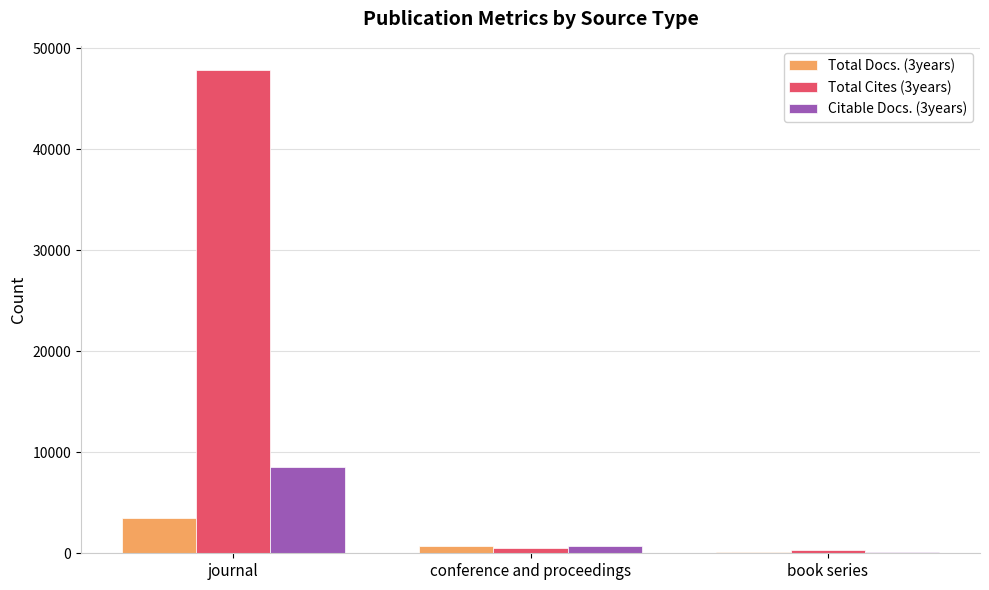

At which category is the sum across all series the highest?

journal